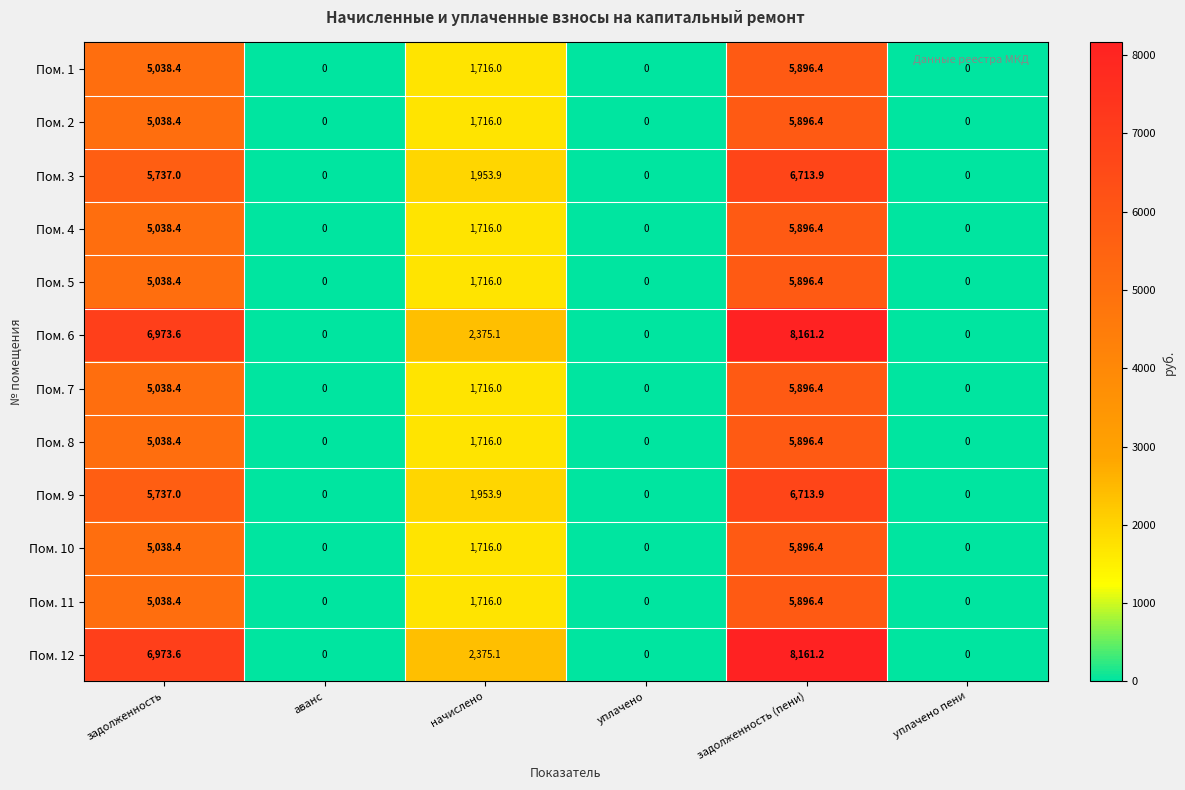

What is the spread (max minus min) of values at задолженность?

1935.2